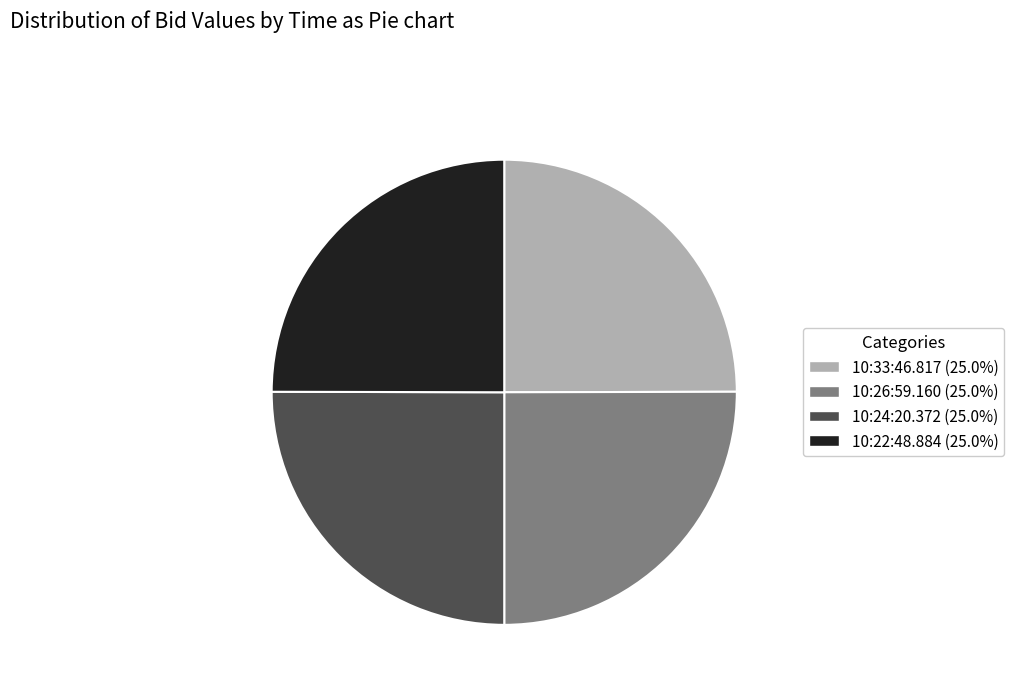

Does 10:33:46.817 account for over 50% of the chart?

No